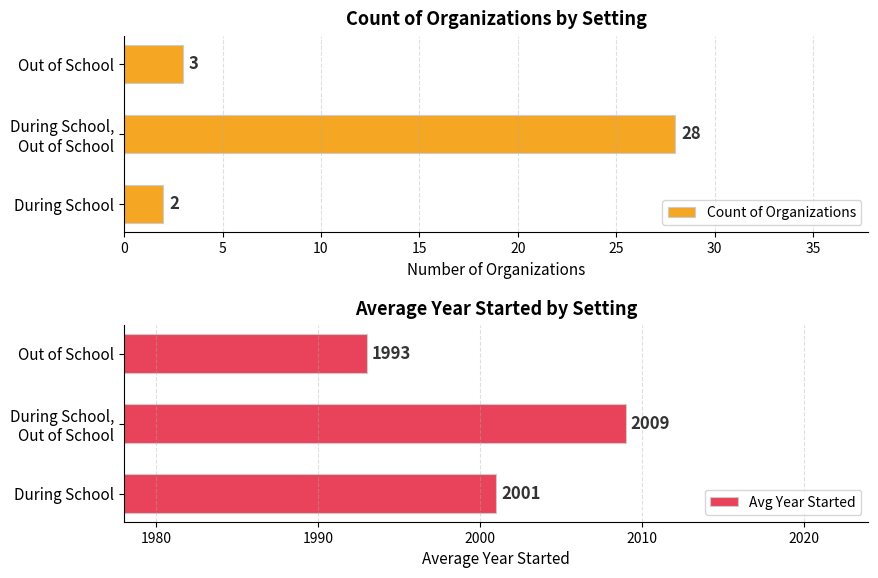

What is the average value of the Count of Organizations series?

11